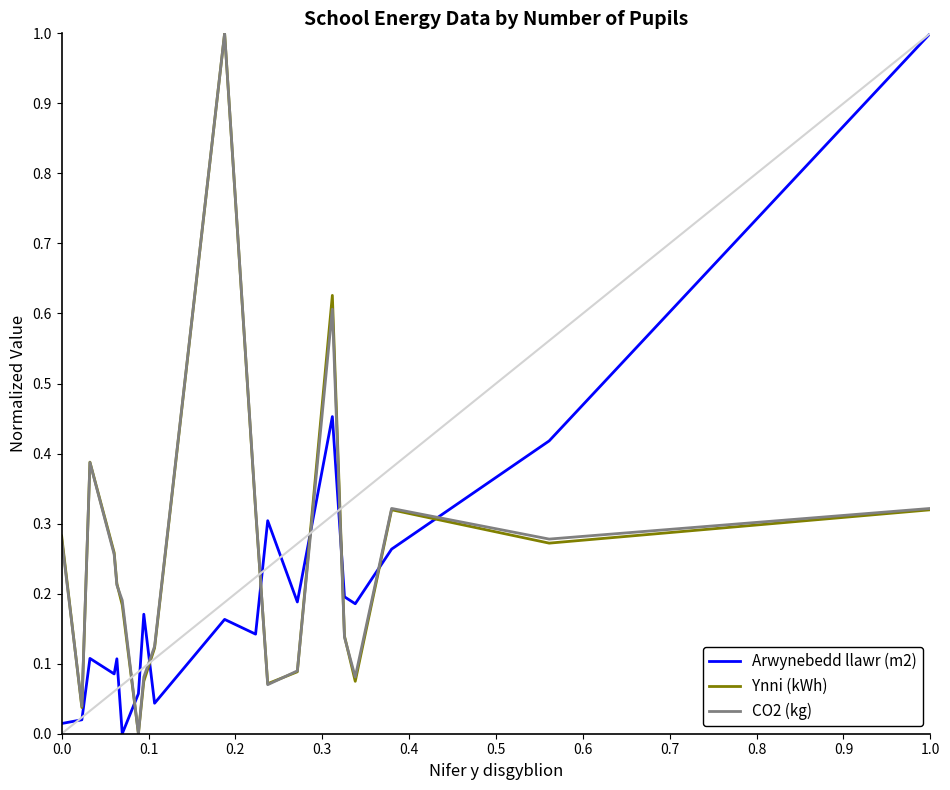

What are all the series names shown in the legend?

Arwynebedd llawr (m2), Ynni (kWh), CO2 (kg)